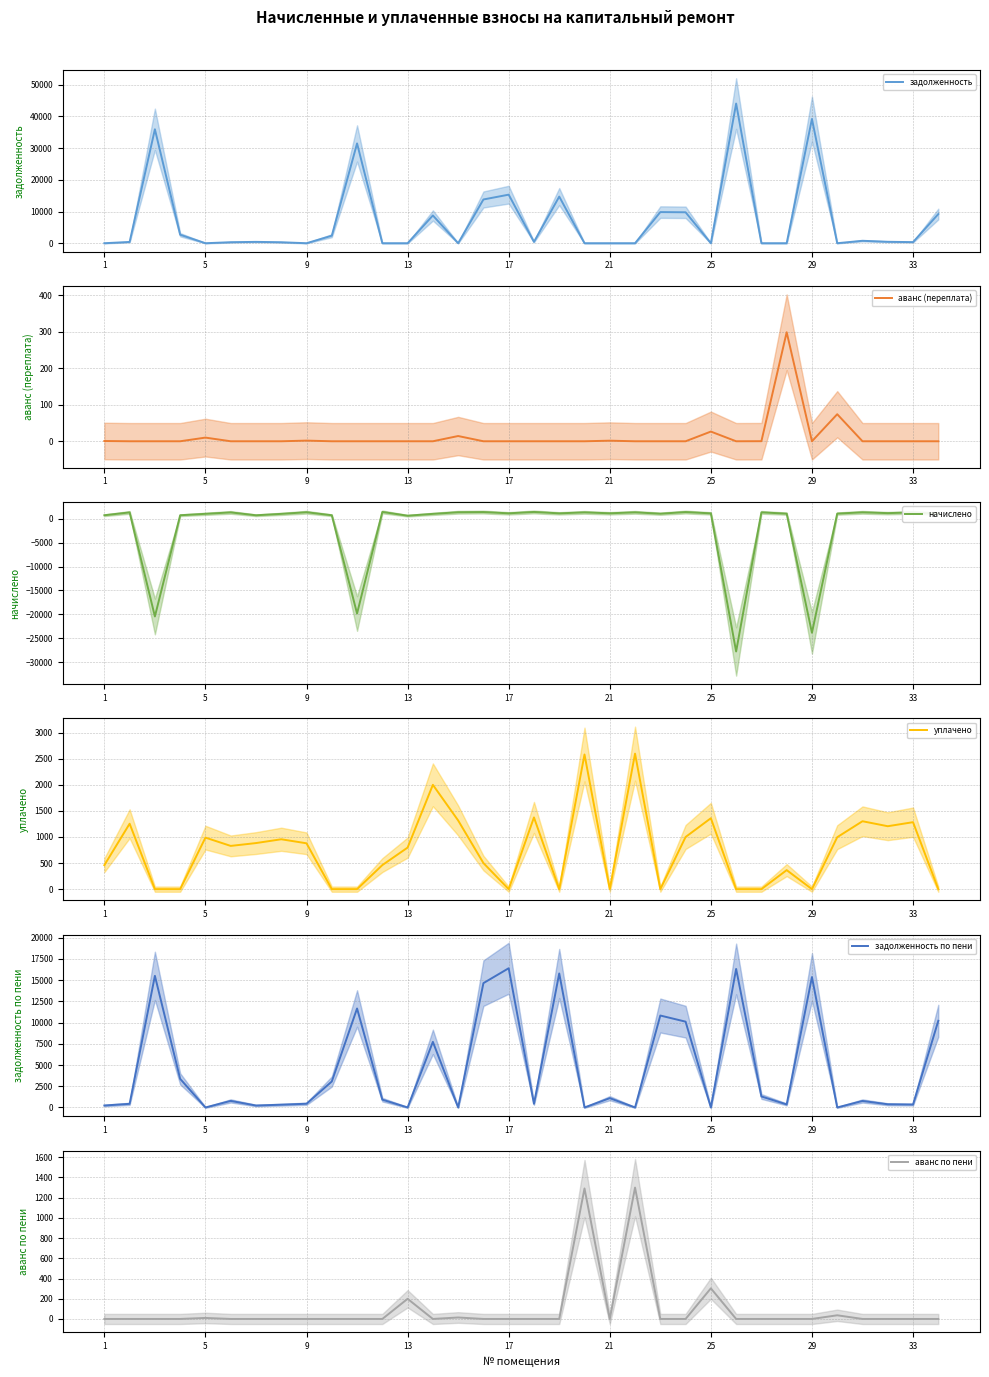

After their last crossing, which series has the higher values: начислено or задолженность?

задолженность